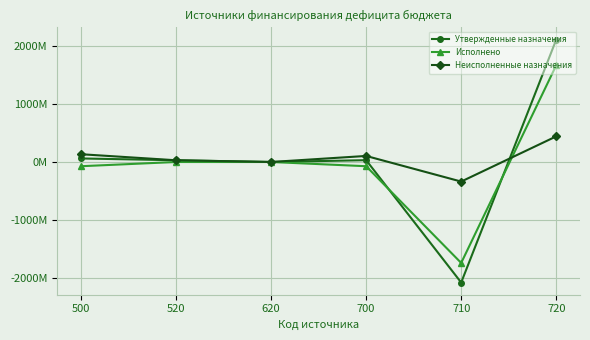

Which series has the widest spread of values?

Утвержденные назначения